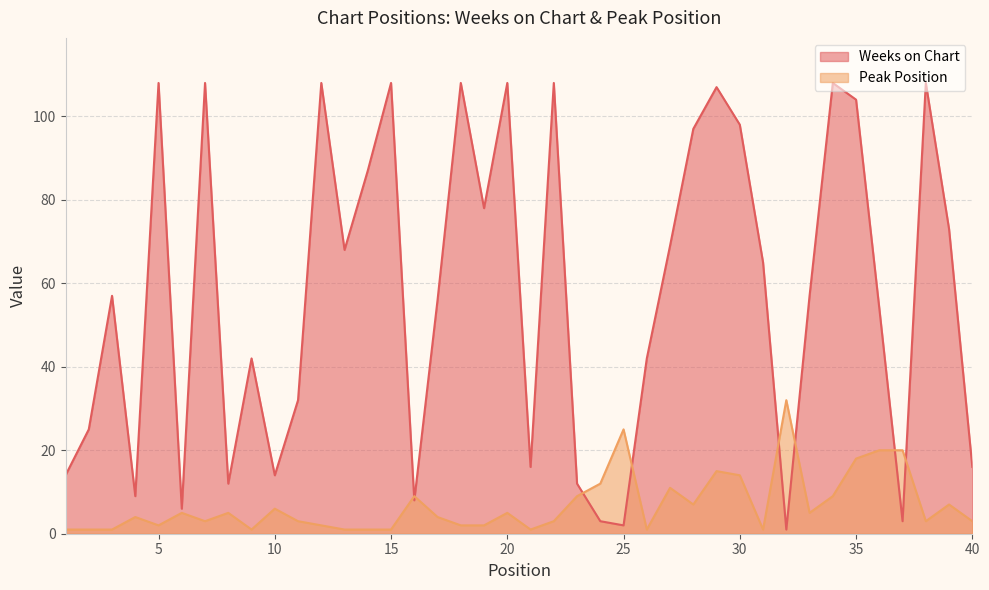

What is the average value of the Weeks on Chart series?

57